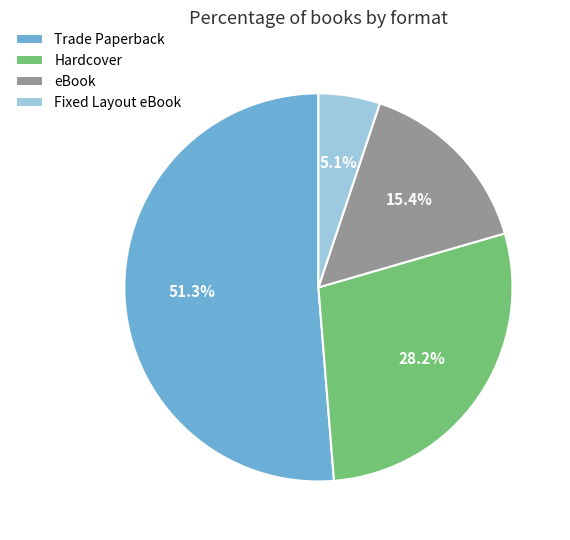

Rank the categories by value from lowest to highest.

Fixed Layout eBook, eBook, Hardcover, Trade Paperback